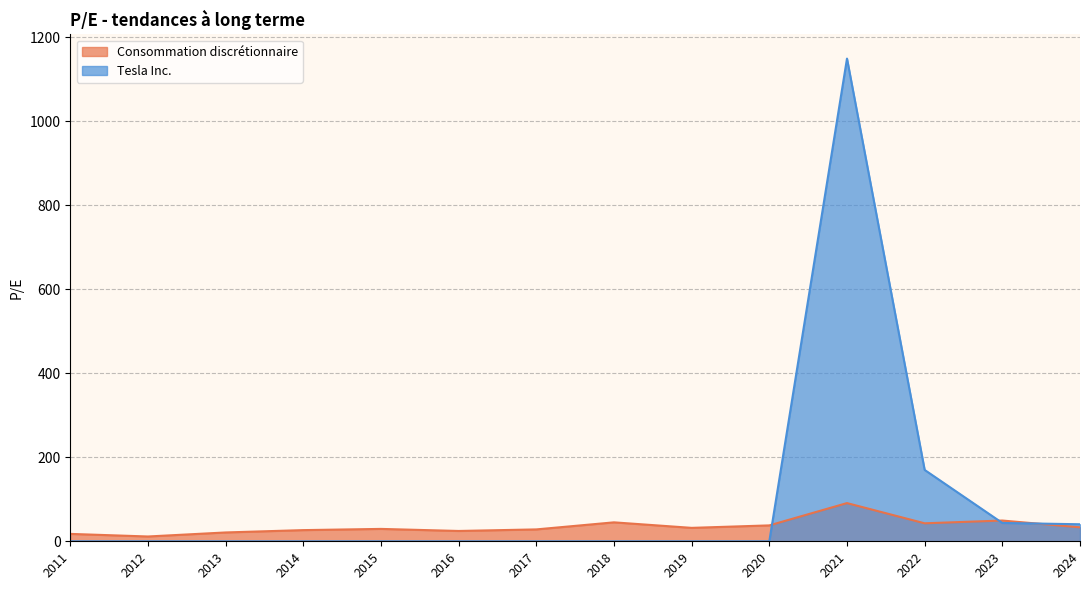

What is the maximum value shown in the chart?

1149.5